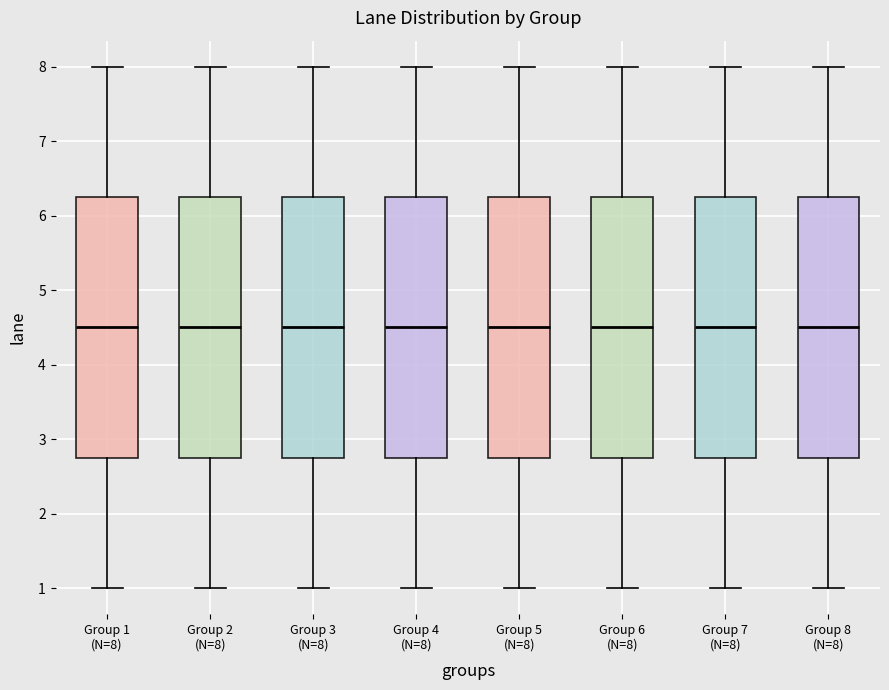

Where is the upper edge of the box for Group 3 (N=8) on the y-axis? The values are not printed on the chart, so give them approximately, as read against the axis.

6.3